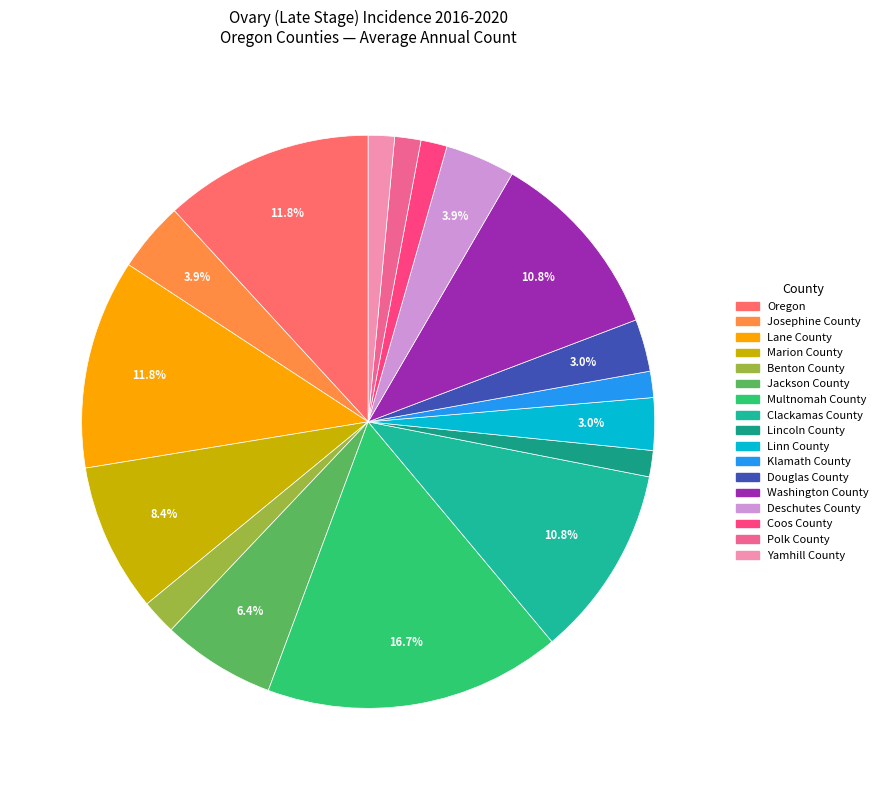

What is the total percentage of Marion County and Josephine County?

12.3%